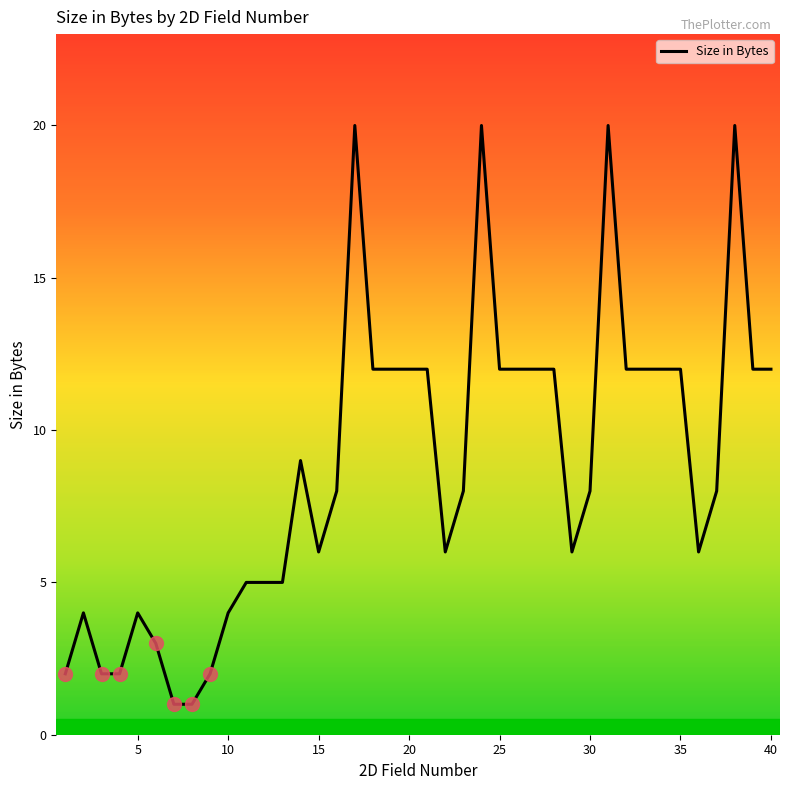

What is the greatest value displayed?

20